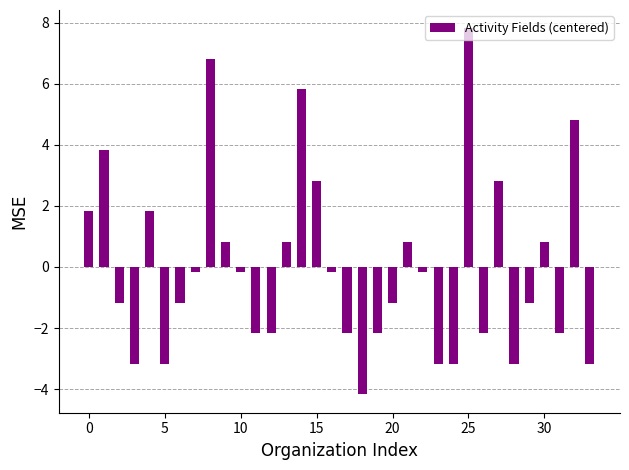

What is the maximum value shown in the chart?

7.8